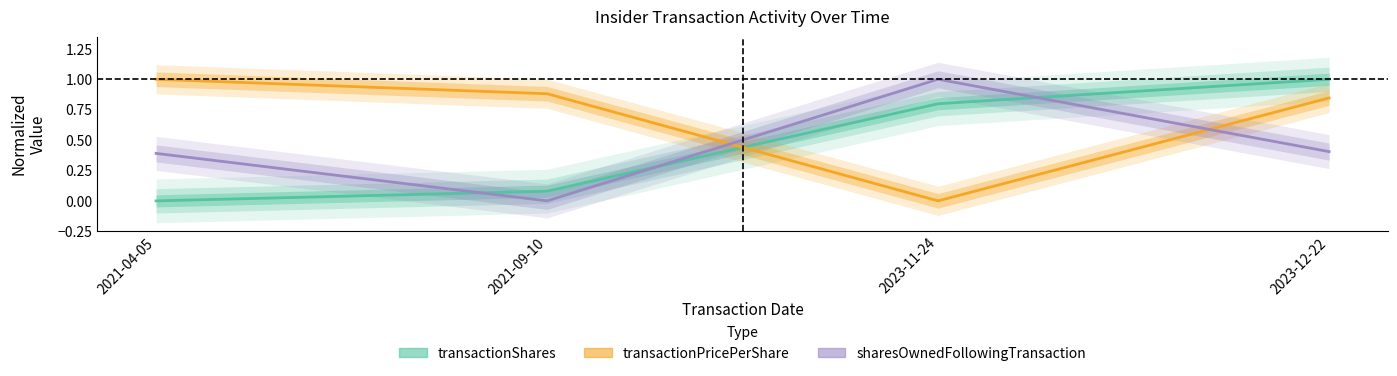

What is the label of the 1st point from the left?

2021-04-05